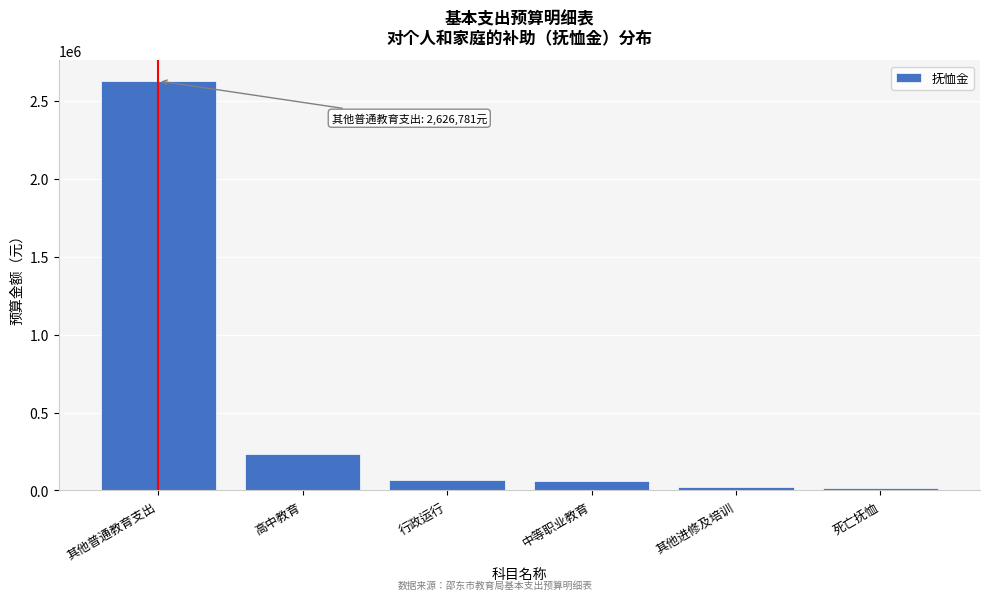

What is the maximum value shown in the chart?

2626781